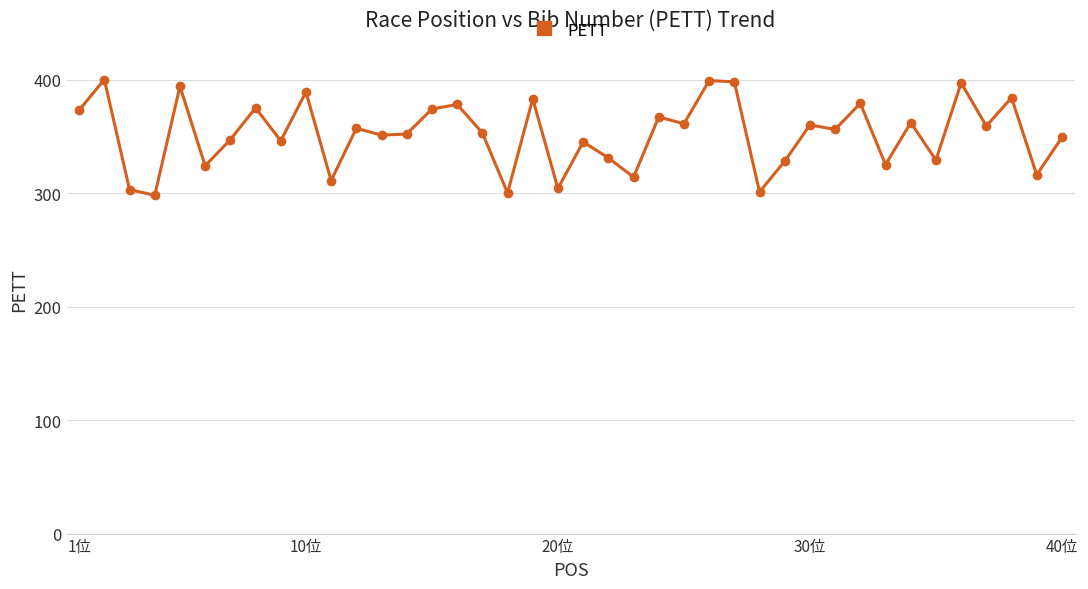

What is the difference between the second highest and second lowest values?

99